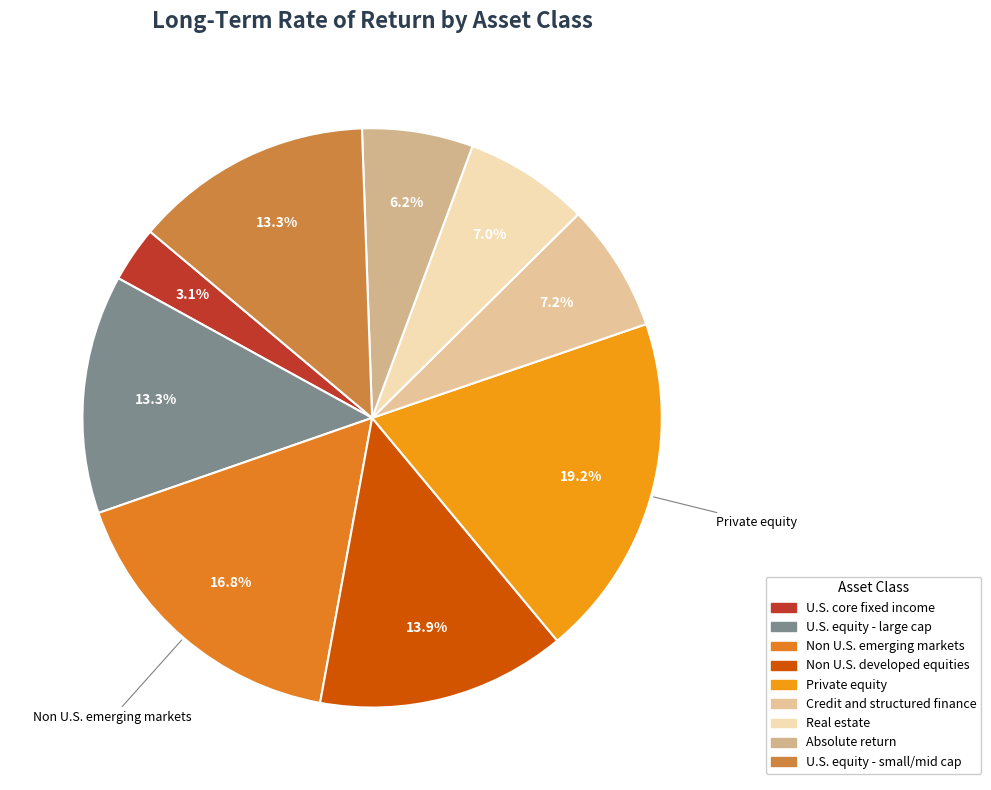

Does any single category account for the majority?

No